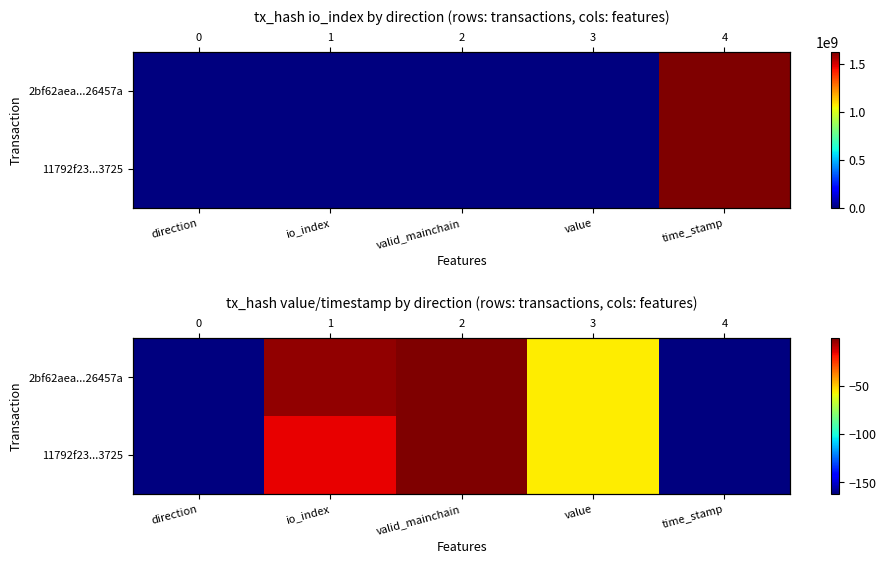

Between direction and time_stamp, which is larger?

direction